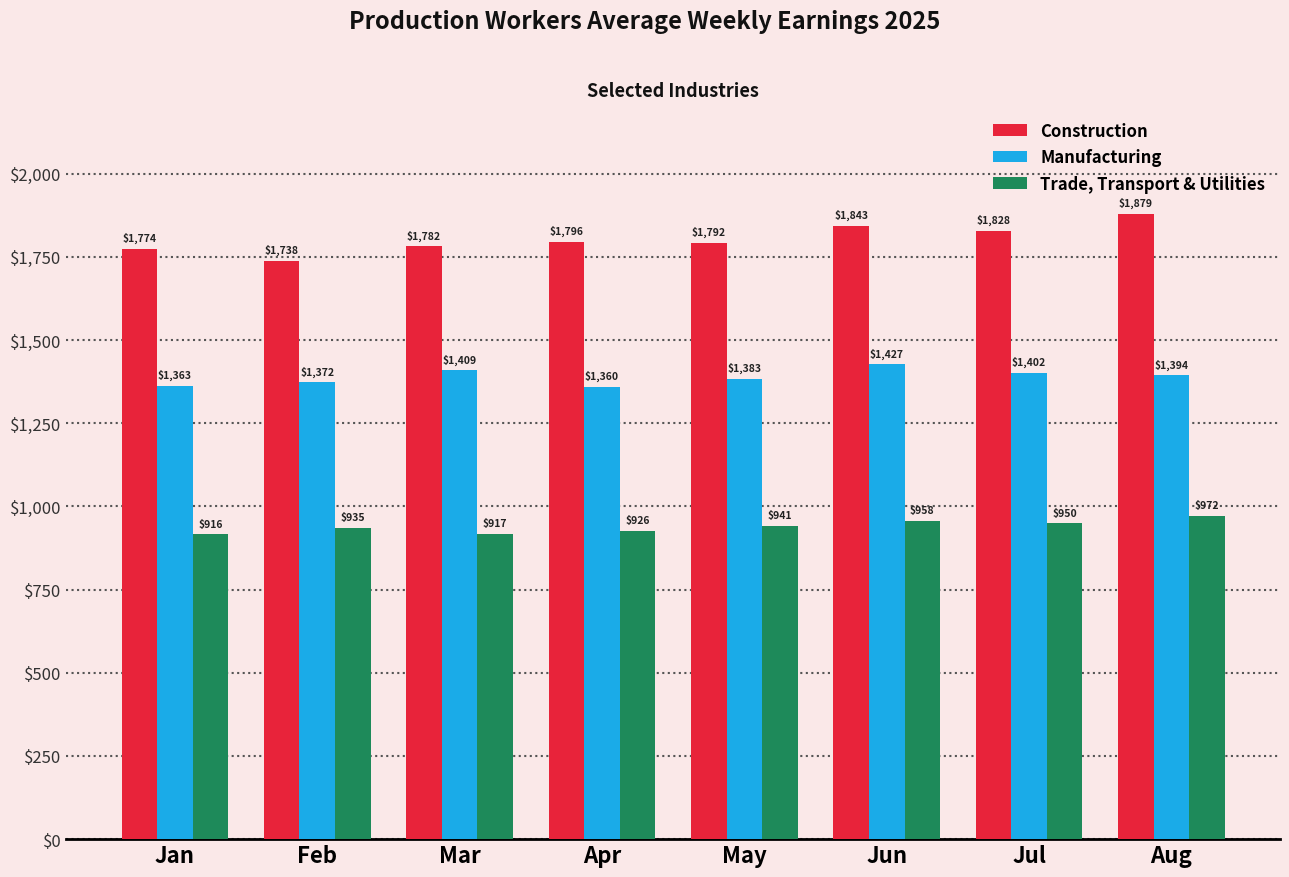

What is the sum of the Trade, Transport & Utilities values at Jul and Feb?

1884.9